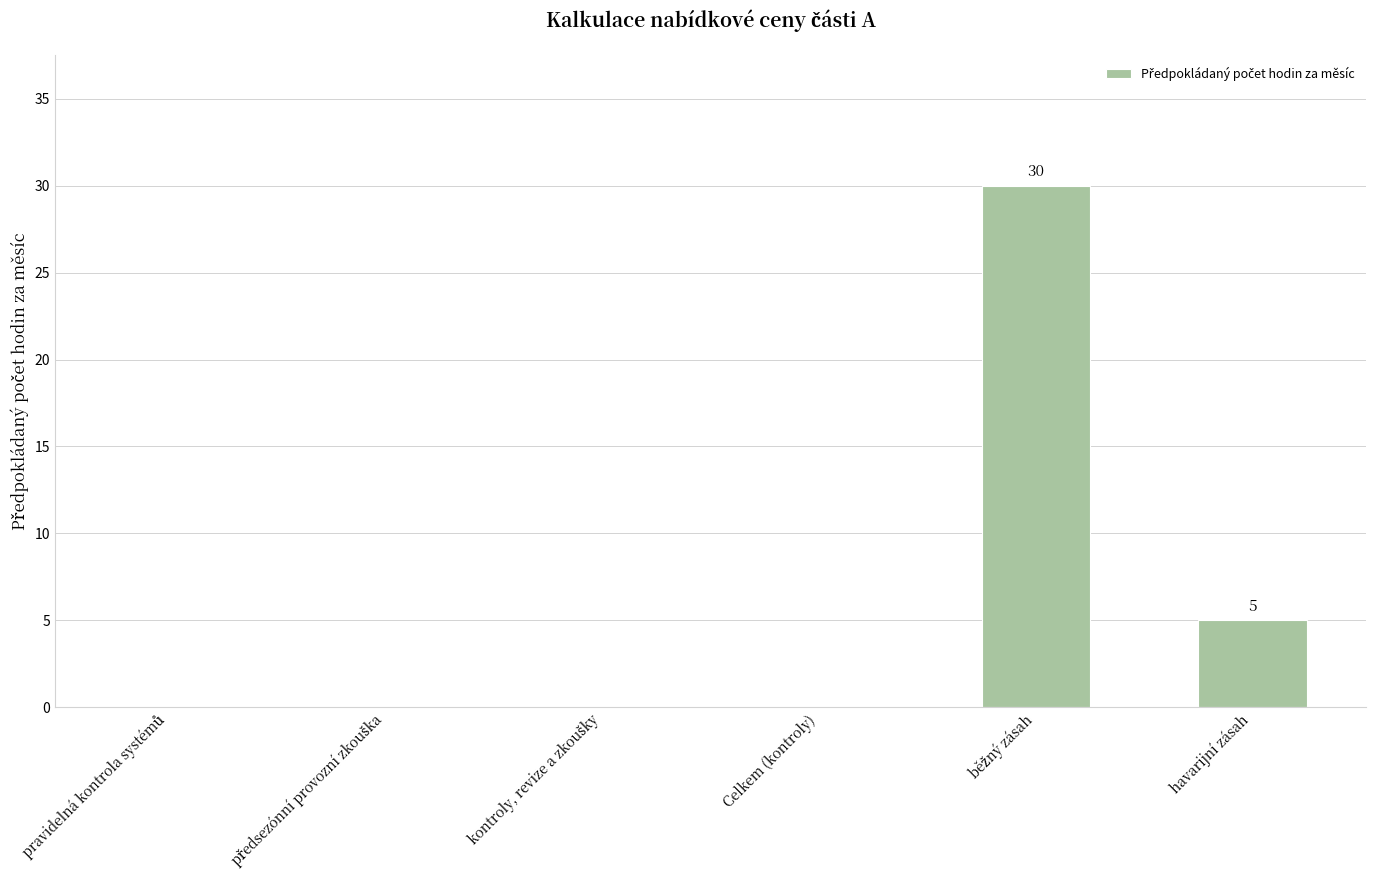

The value at Celkem (kontroly) is 0. True or false?

True